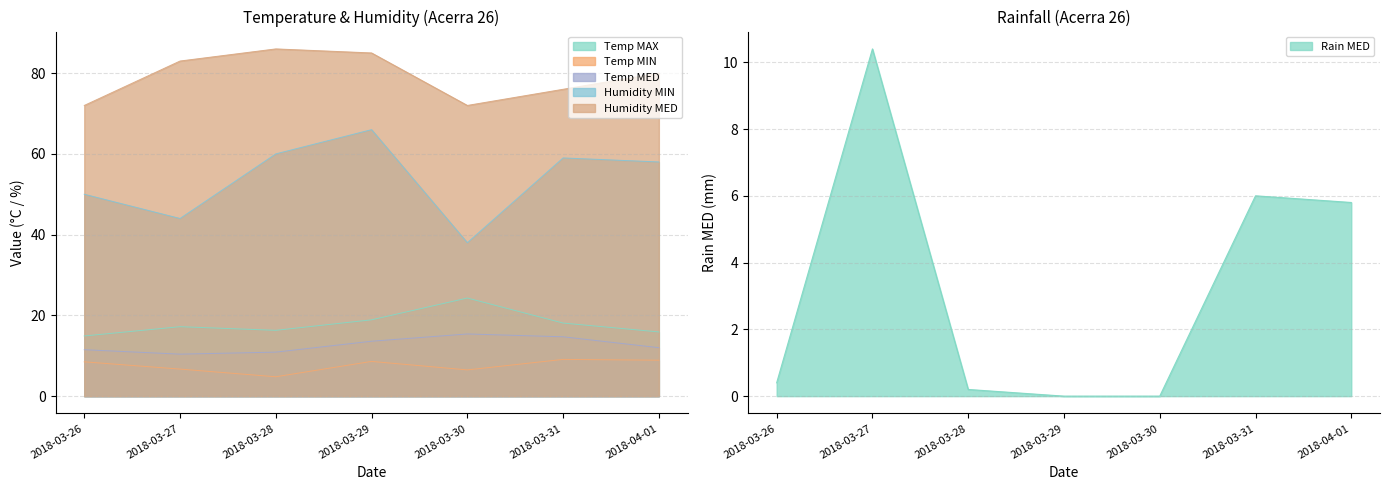

What is the value of the Temp MIN point at the 3rd from the left?

4.8